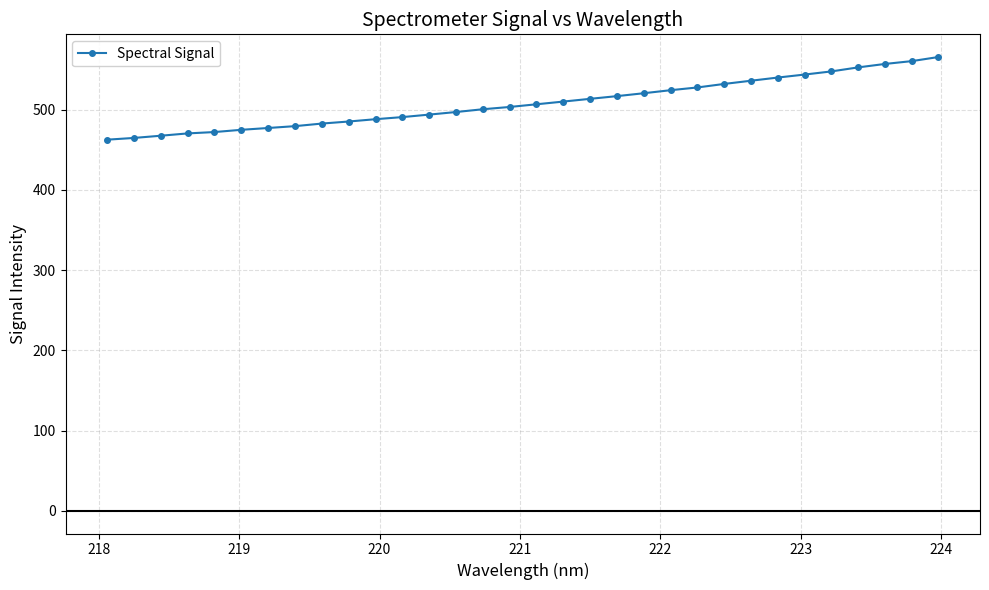

What is the minimum value shown in the chart?

462.5